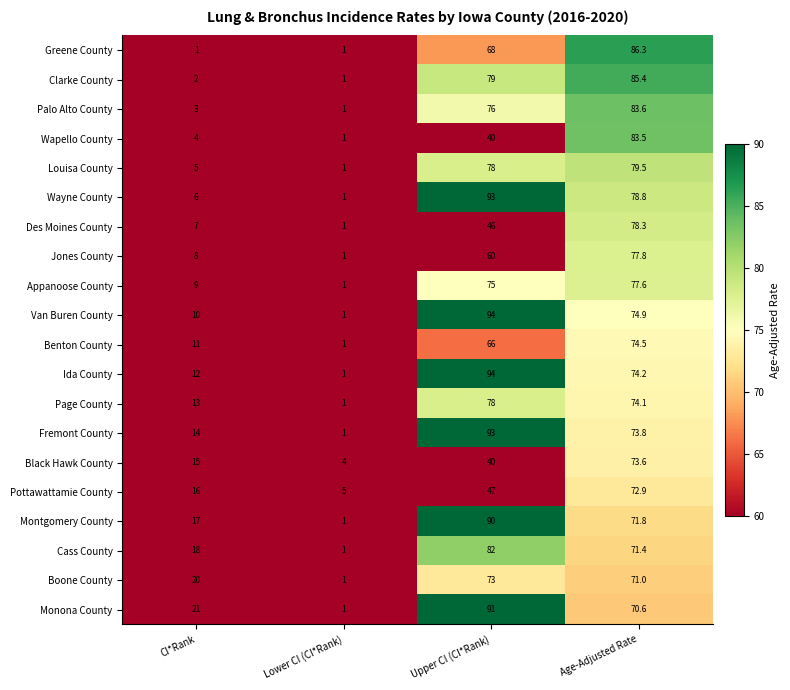

Is it true that Appanoose County equals 26.0 at Upper CI (CI*Rank)?

False